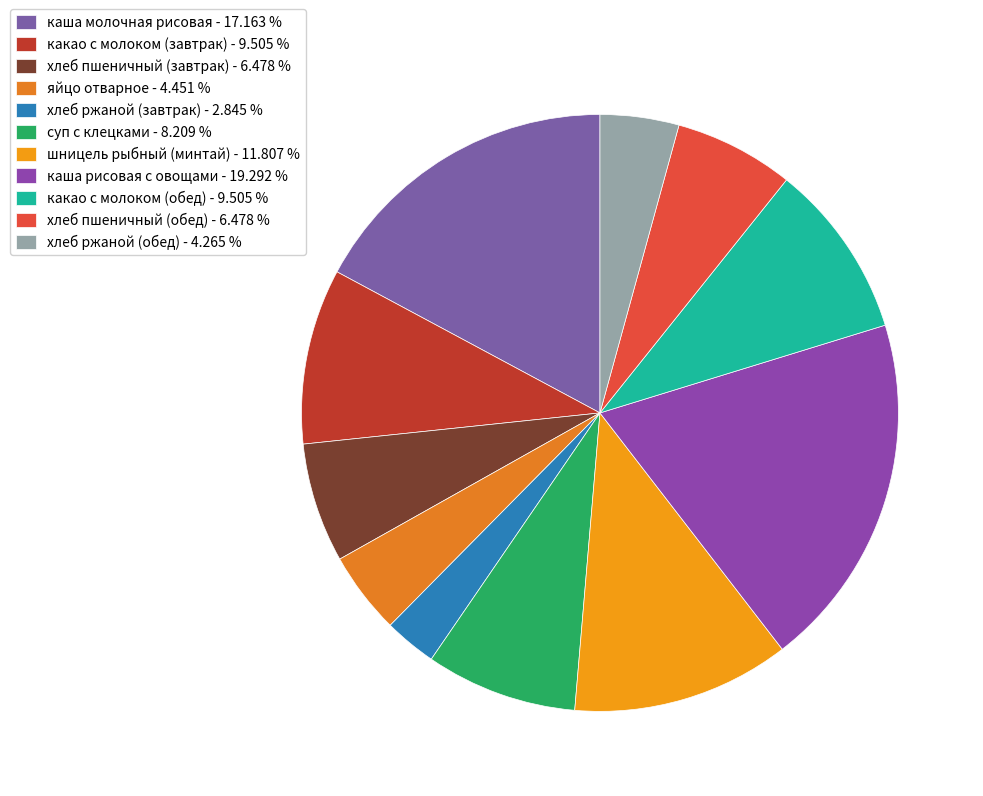

Count the number of slices in the pie.

11